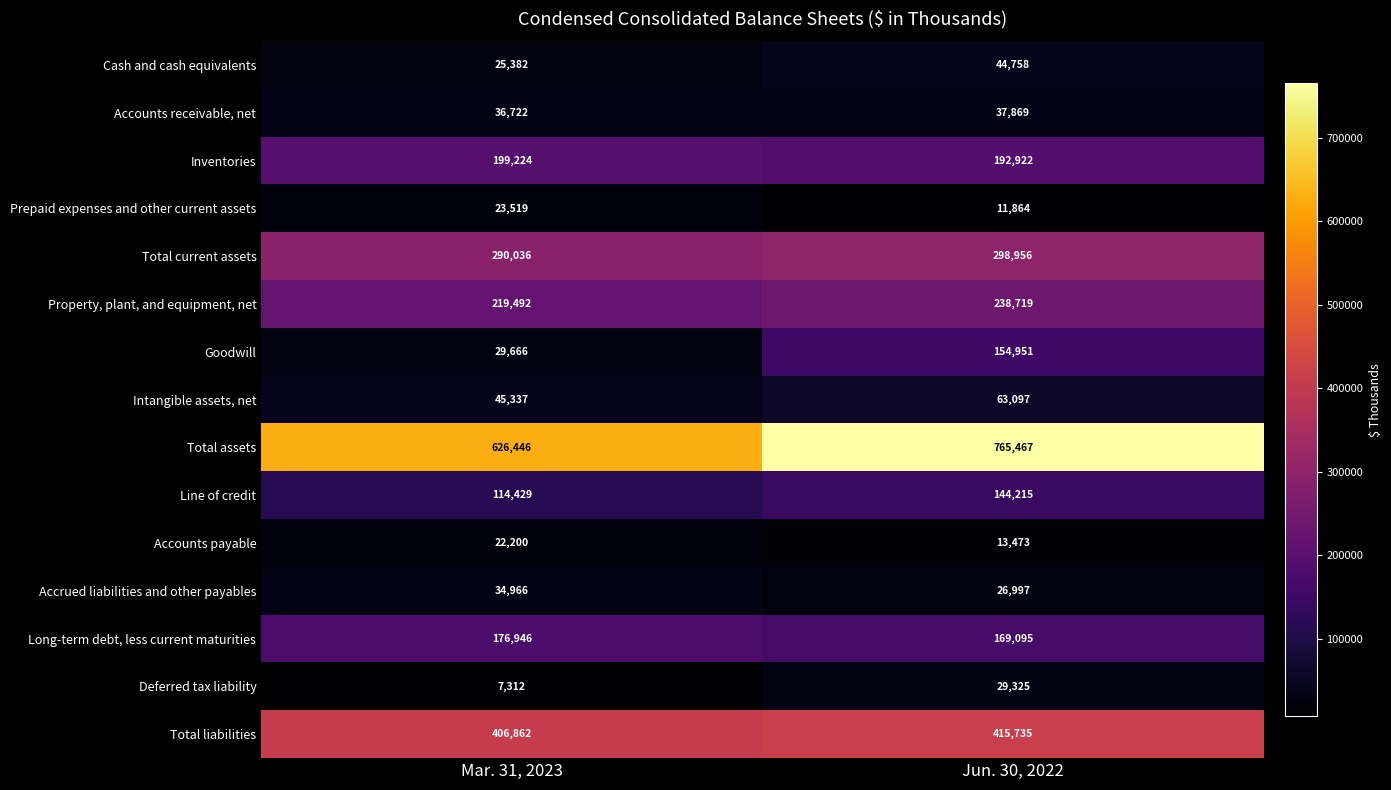

What is the greatest value displayed?

765467